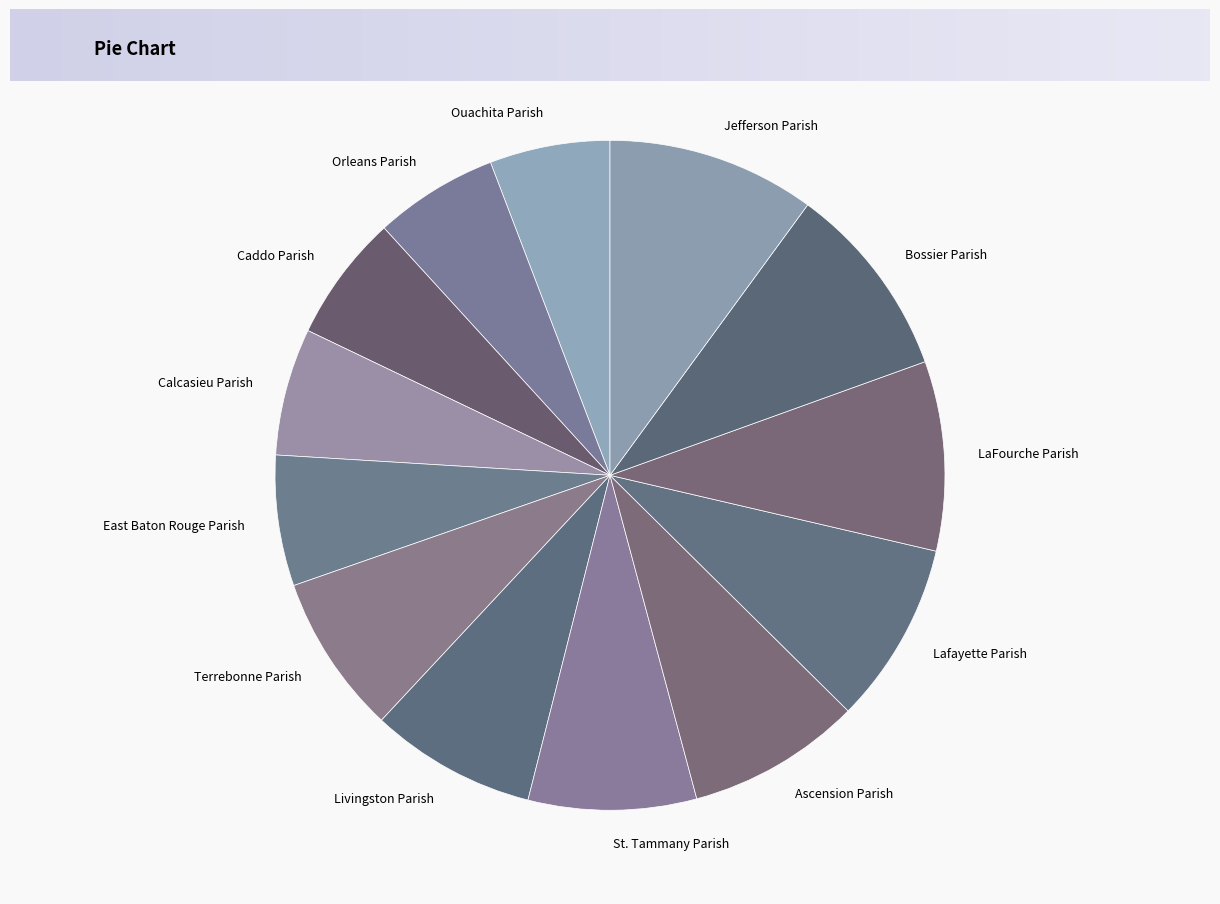

Count the number of slices in the pie.

13